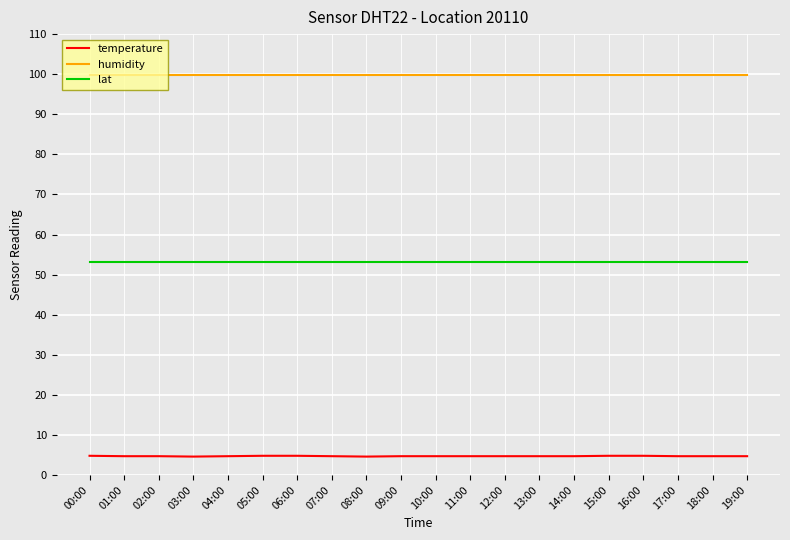

Which series has the largest range (max minus min)?

temperature